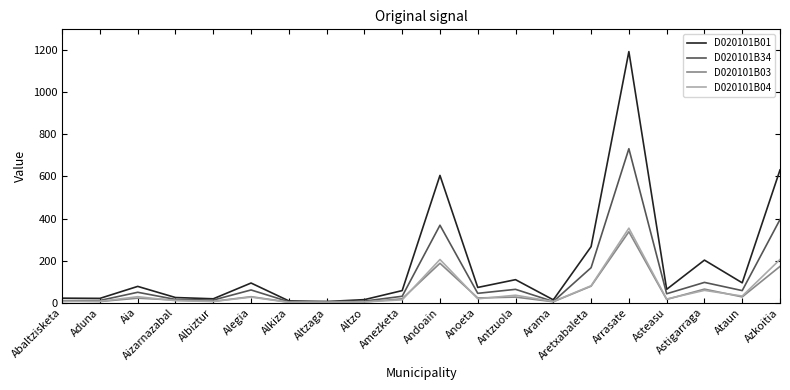

What value does the D020101B03 series have at Aia, to the nearest 10?

20